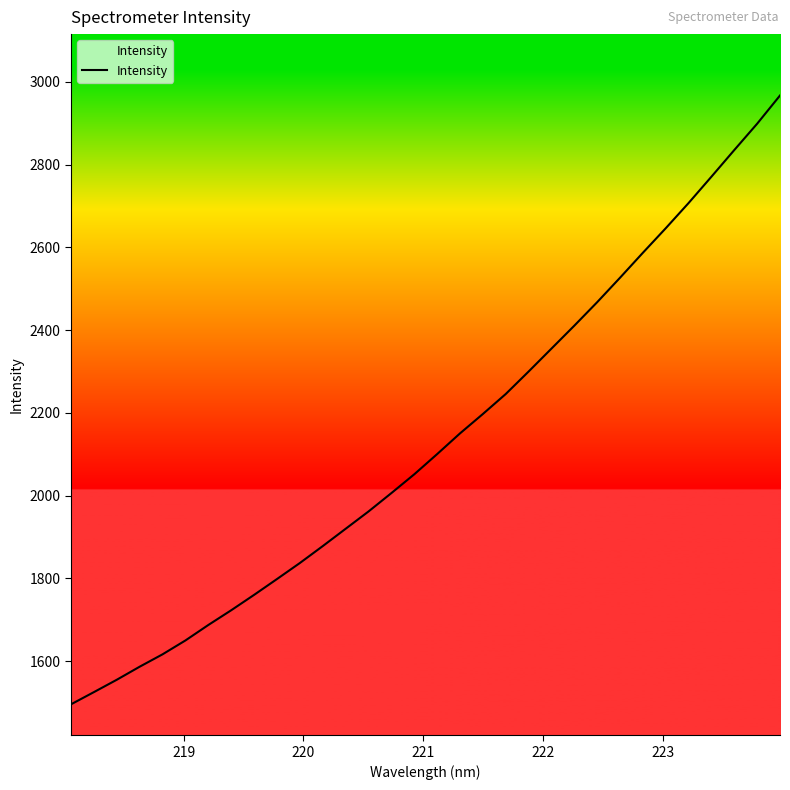

What is the minimum value shown in the chart?

1495.6